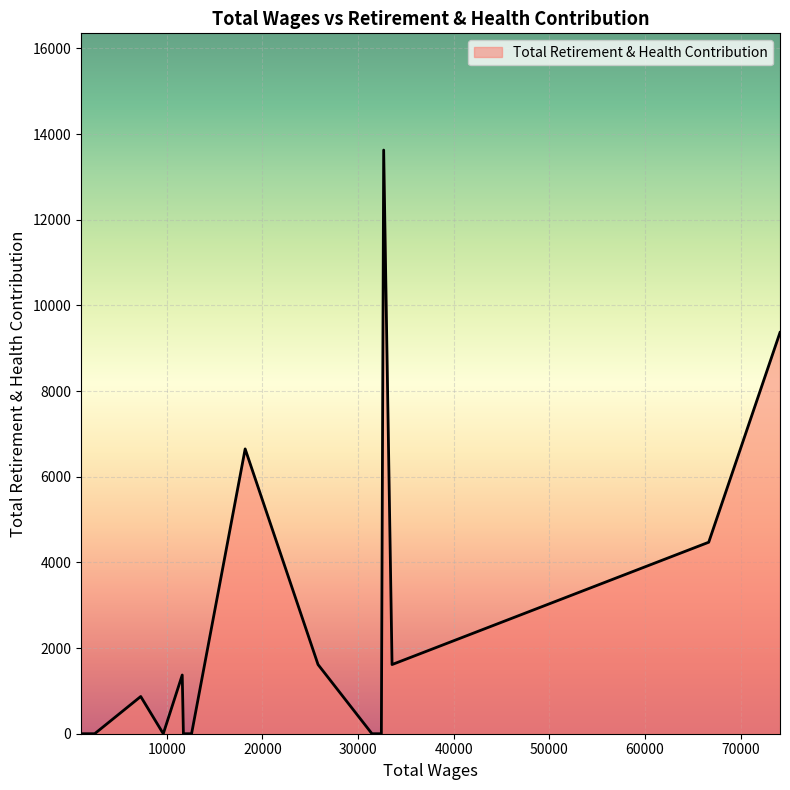

What is the greatest value displayed?

13628